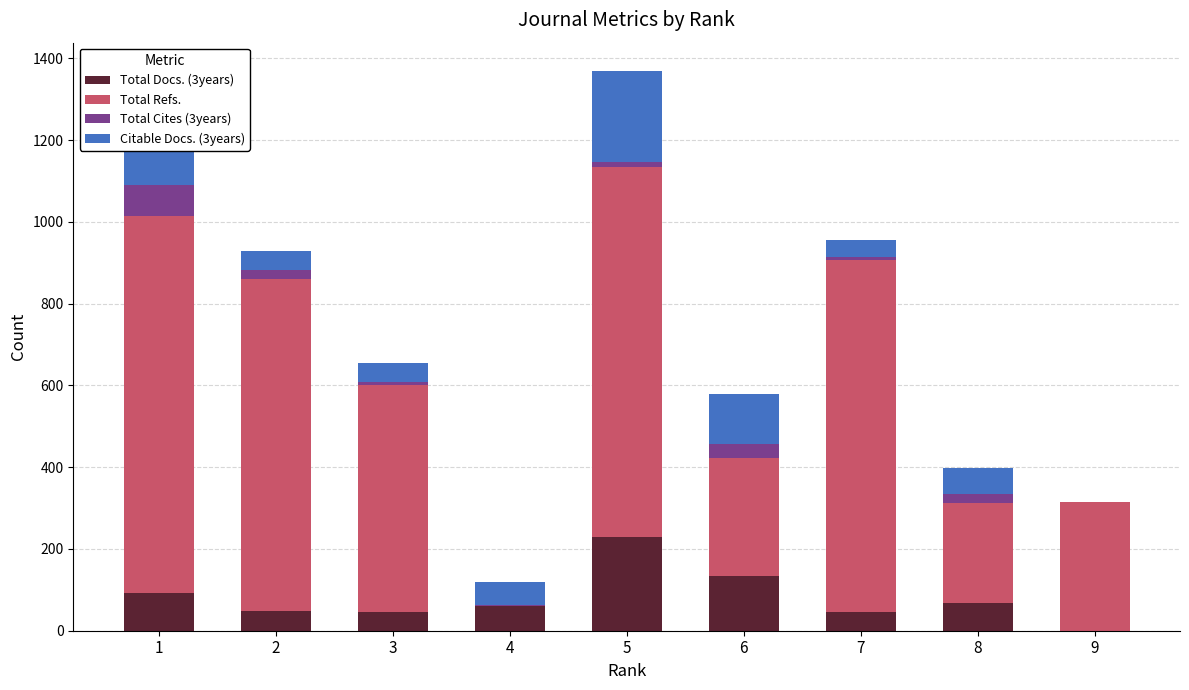

At which category is the sum across all series the highest?

5